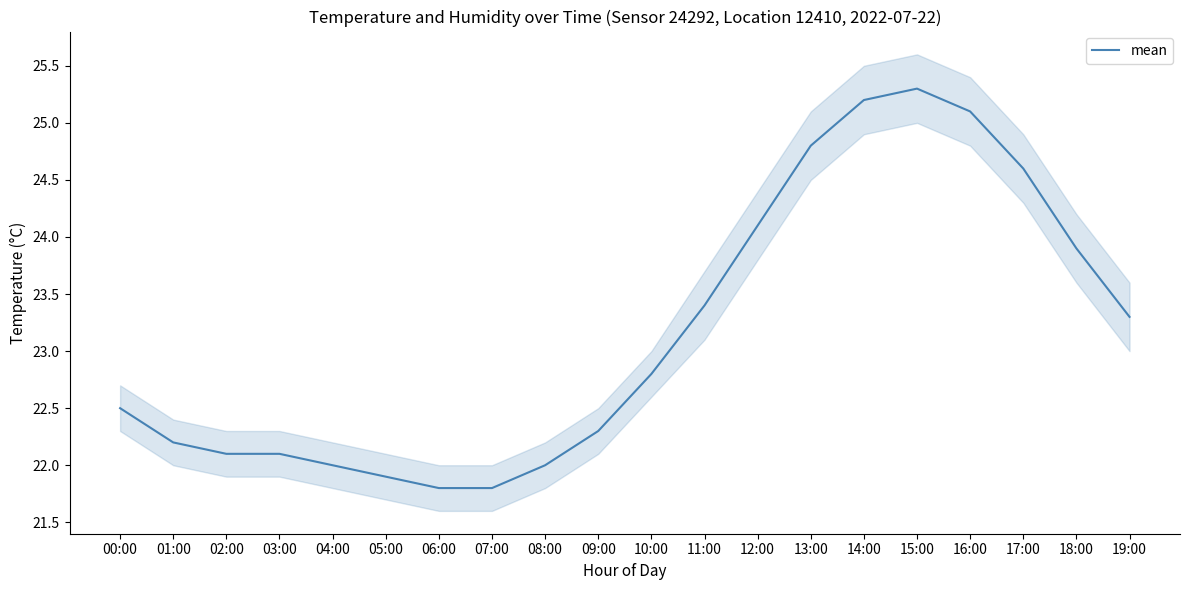

Where is the data nearest to the value 23?

10:00